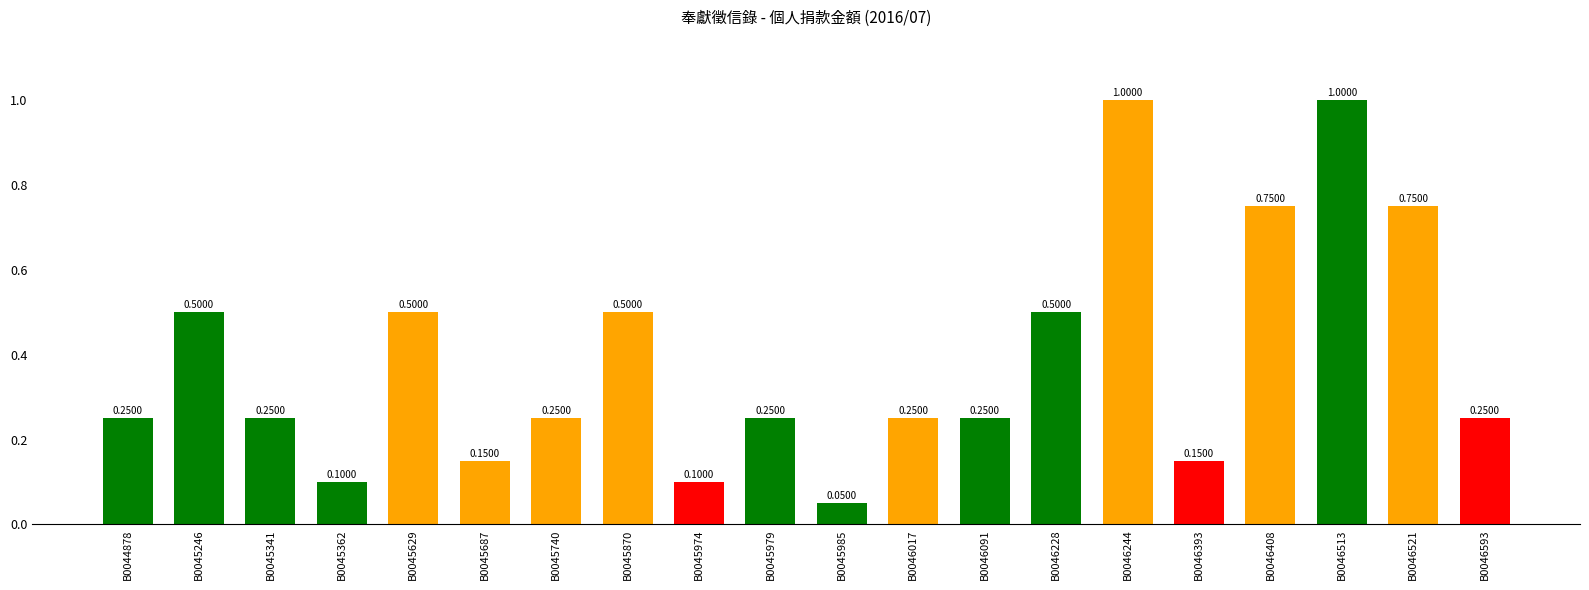

What is the sum of the values at B0046593 and B0045687?

0.4